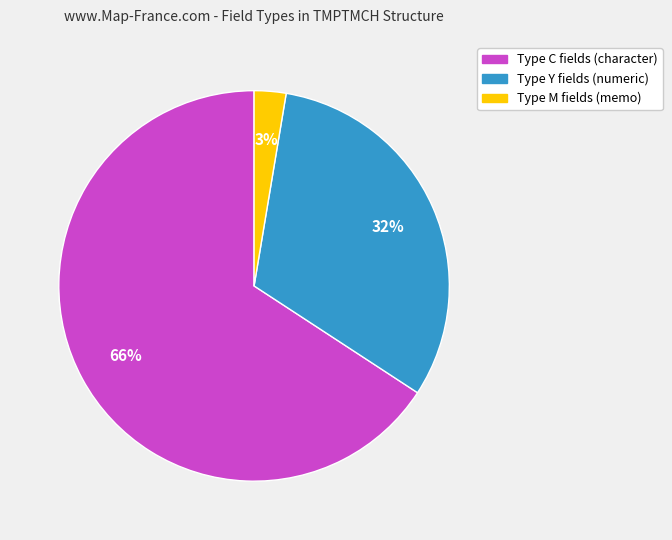

Count the number of slices in the pie.

3